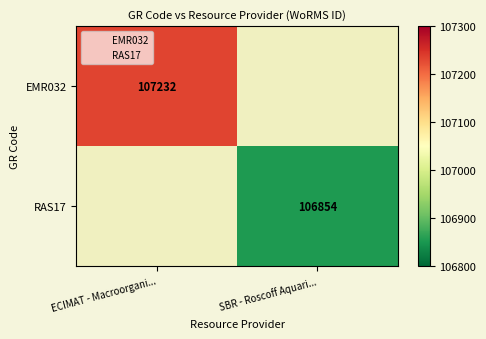

Between SBR - Roscoff Aquari... and ECIMAT - Macroorgani..., which is larger?

ECIMAT - Macroorgani...